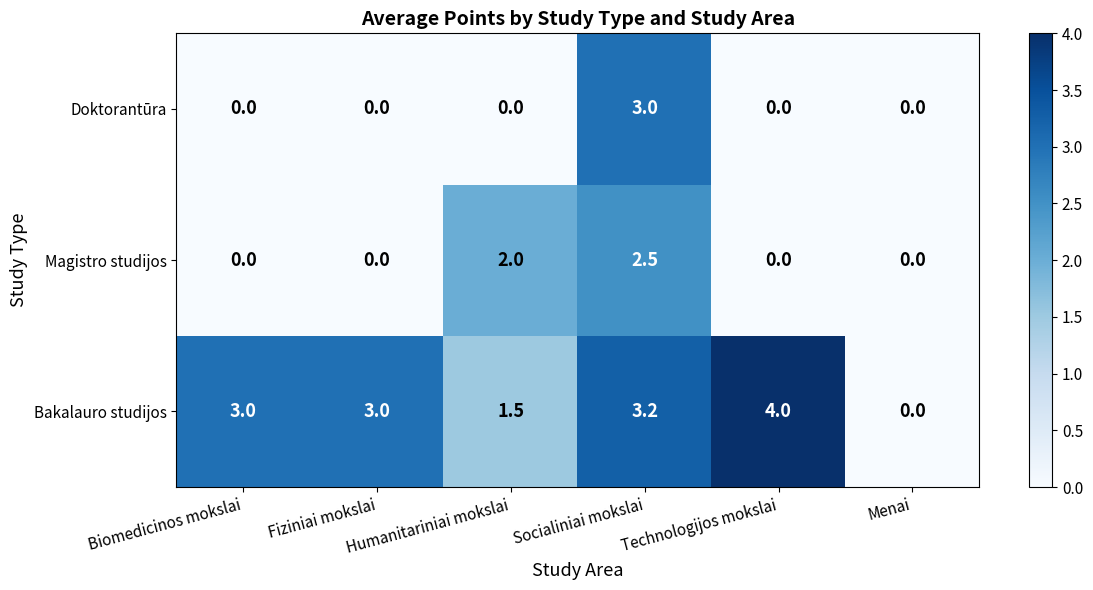

What is the difference between the maximum and second lowest values in the Magistro studijos series?

2.5